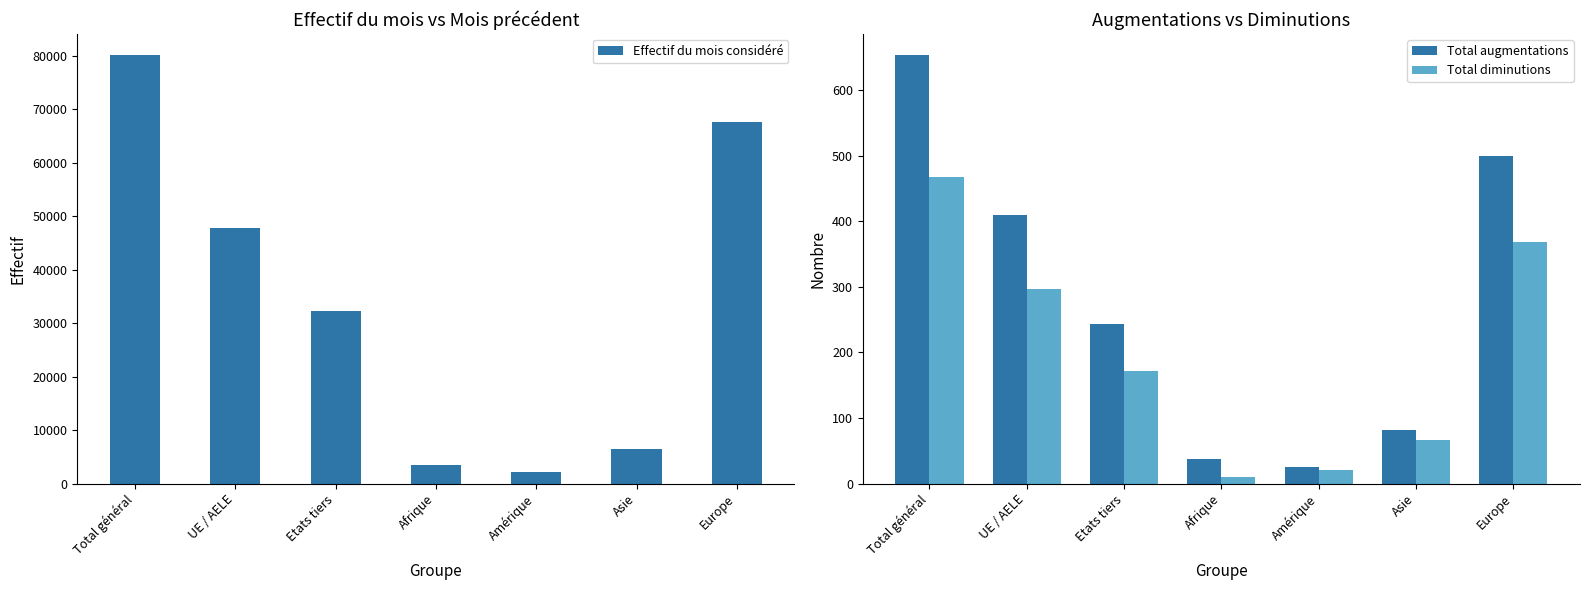

At Afrique, list the series in order from largest to smallest.

Effectif du mois considéré, Total augmentations, Total diminutions